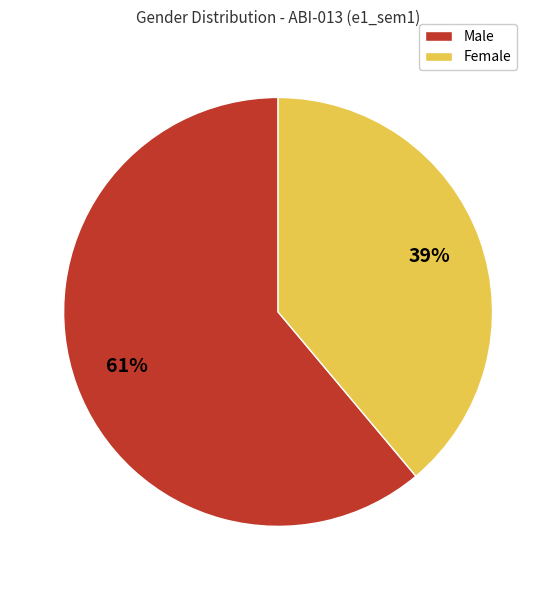

Count the number of slices in the pie.

2